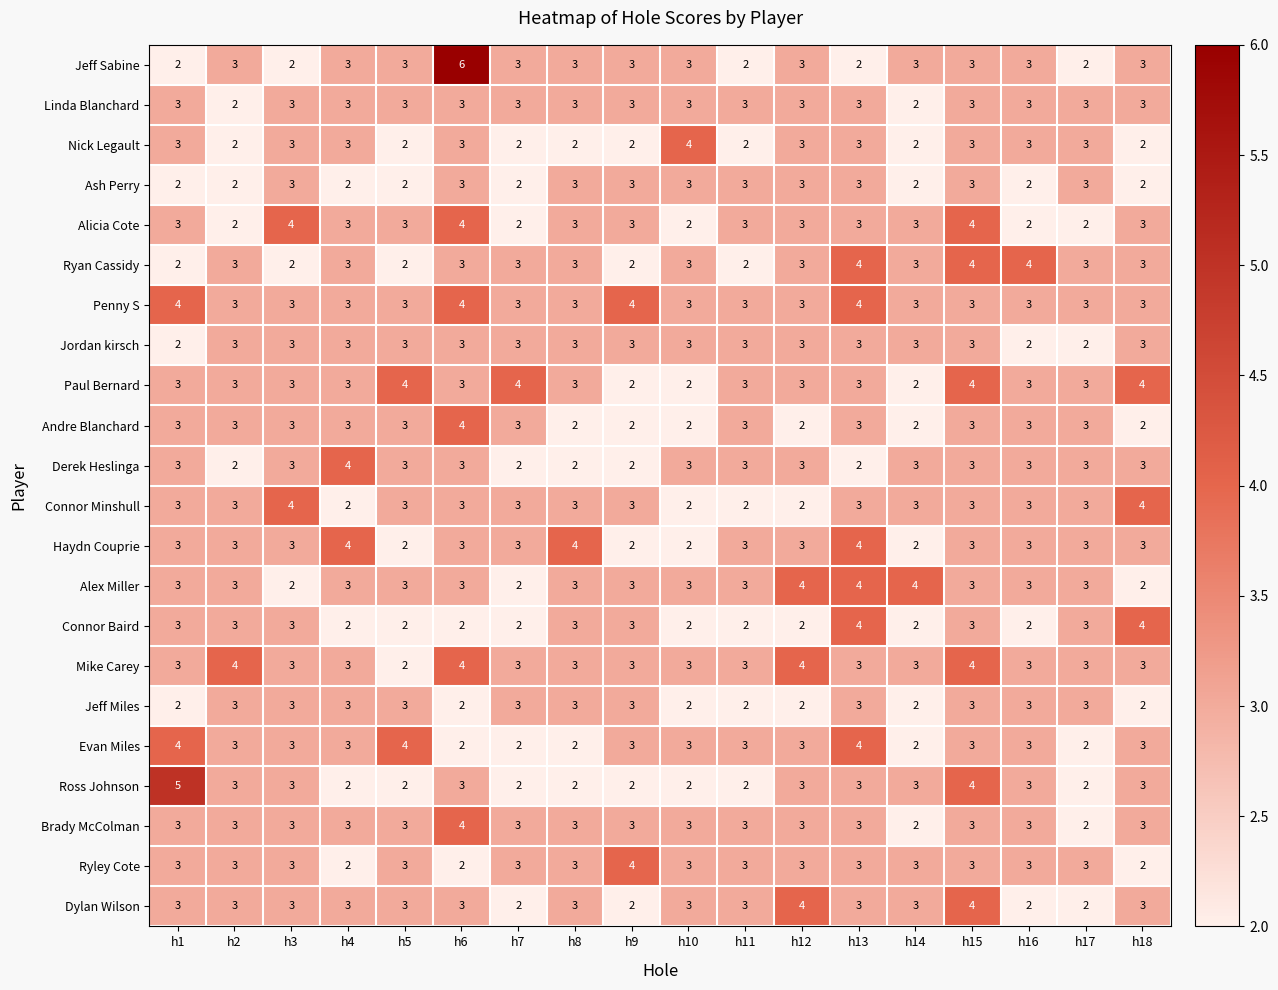

What is the sum of all Evan Miles values?

52